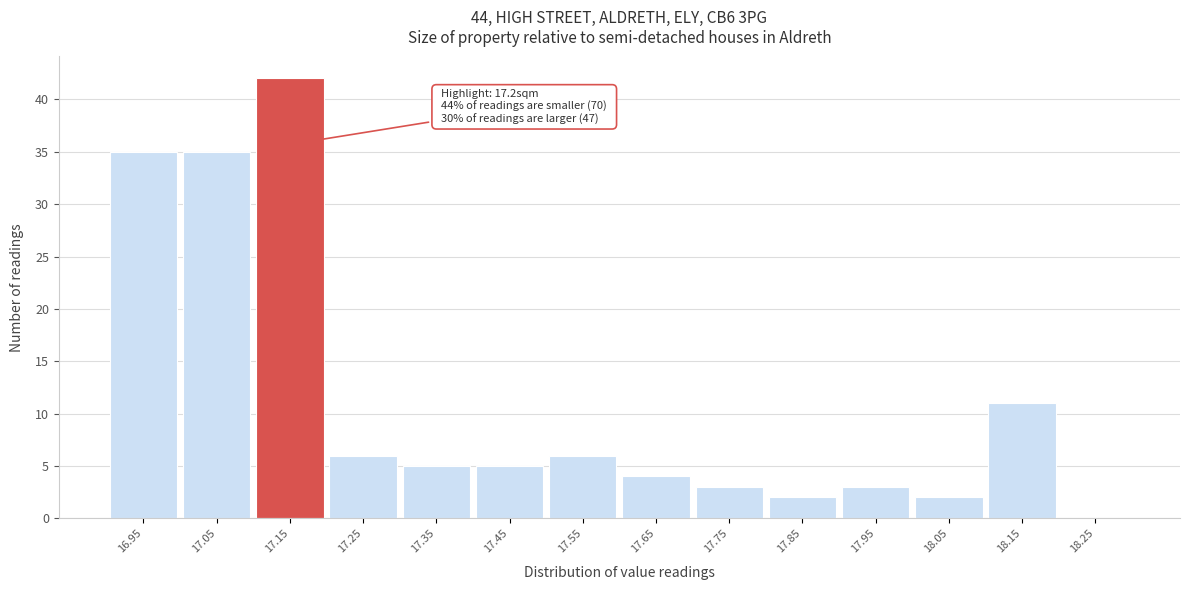

Reading left to right, list all the values displayed in this chart.

16.95=35	17.05=35	17.15=42	17.25=6	17.35=5	17.45=5	17.55=6	17.65=4	17.75=3	17.85=2	17.95=3	18.05=2	18.15=11	18.25=0